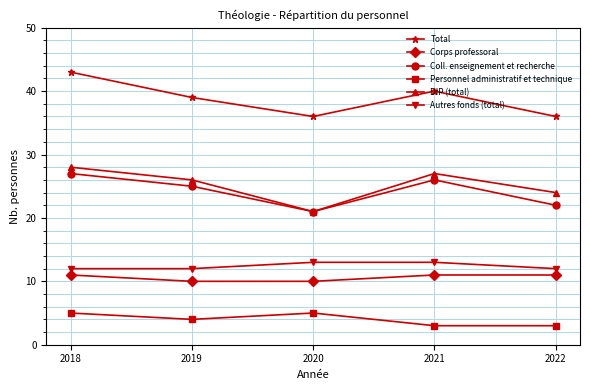

Is this an area chart (filled region under the line)?

No